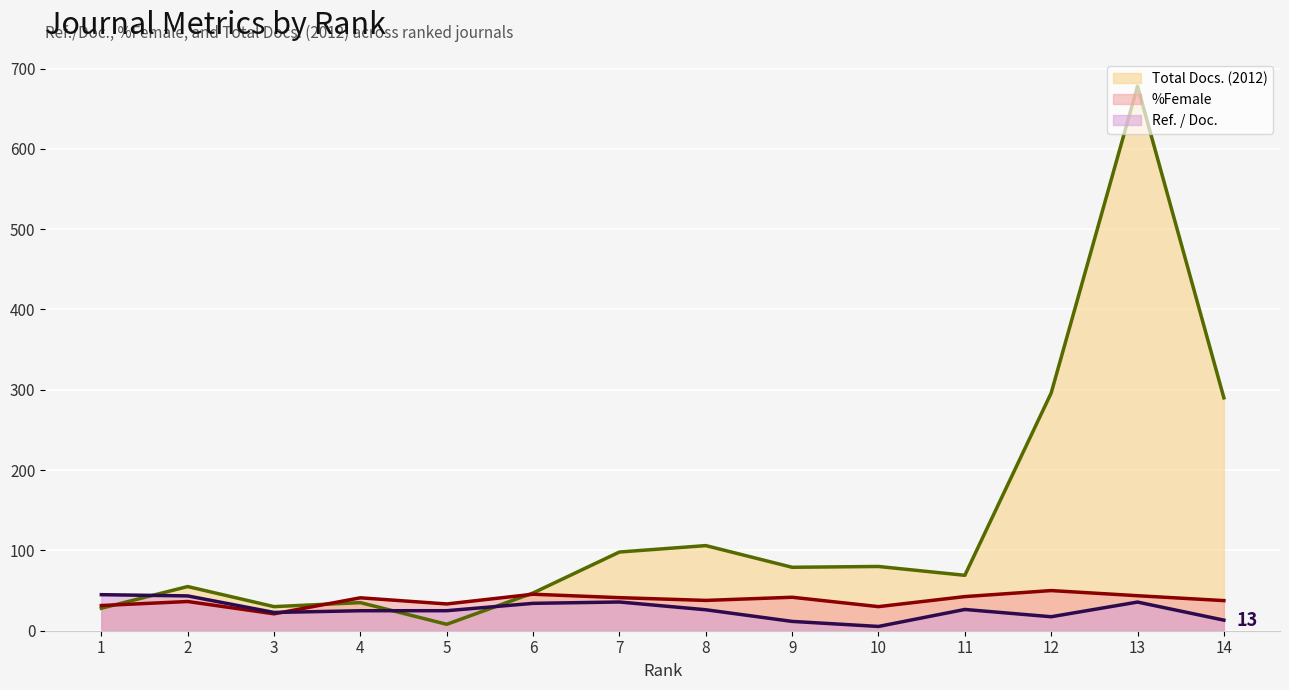

Where is %Female (line) nearest to the value 35?

2